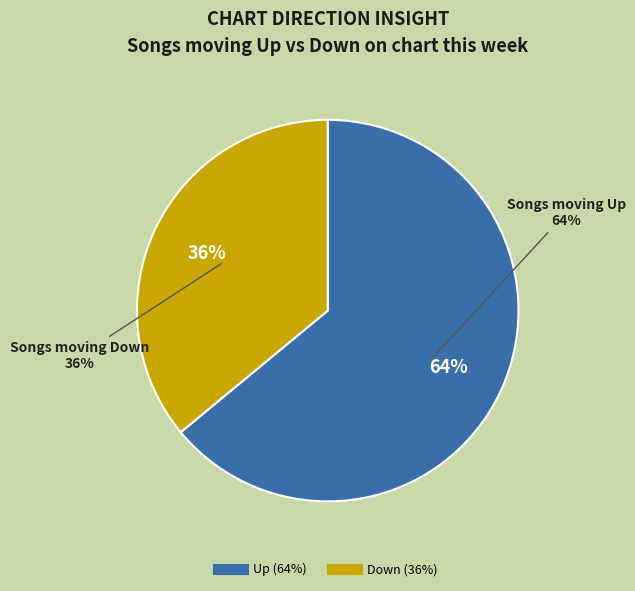

How much of the chart is everything except Down?

64.0%